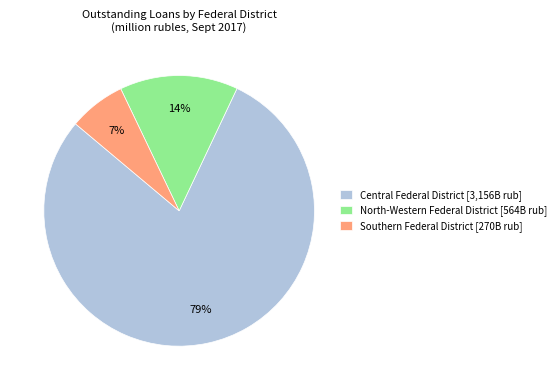

Which slice is the largest?

Central Federal District [3,156B rub]